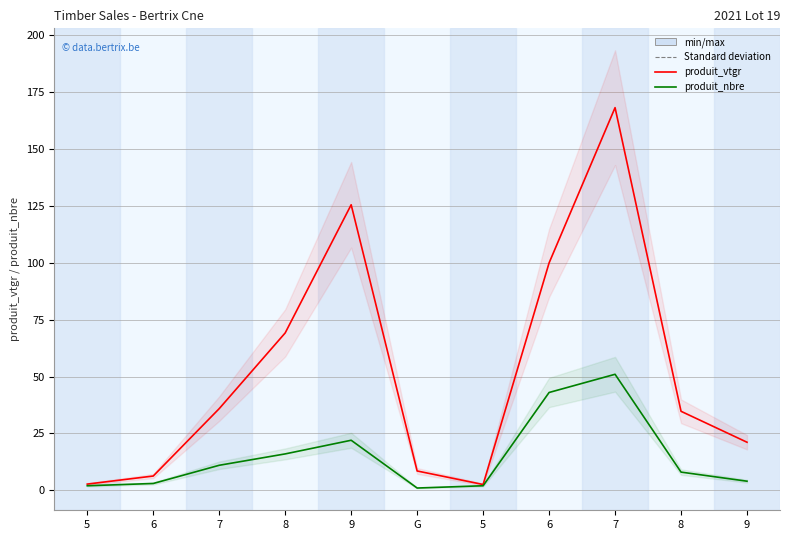

The produit_nbre series shows 2.0 at 5. True or false?

True